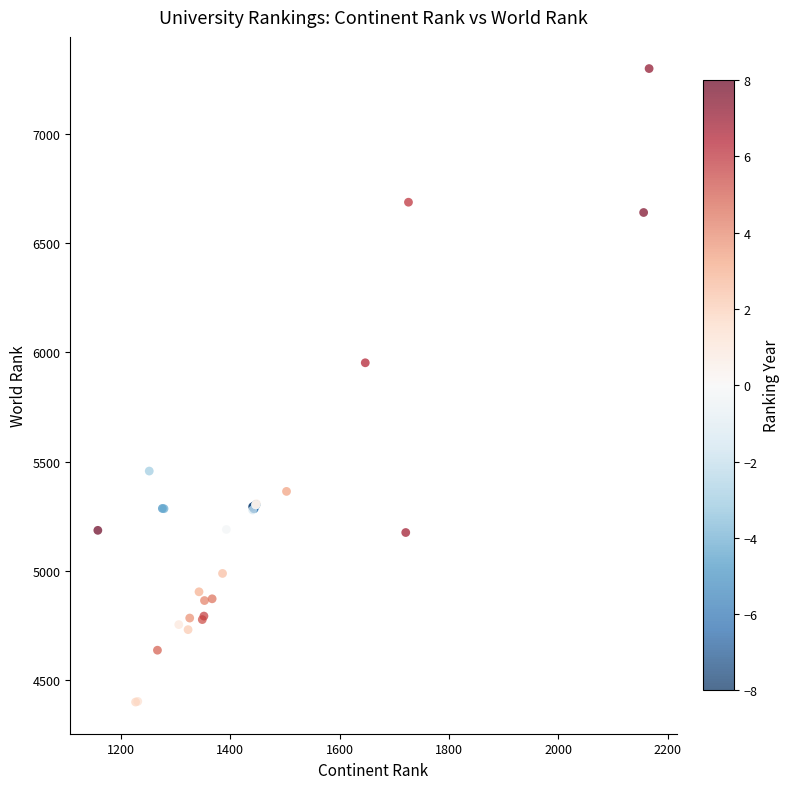

What Y value in the scatter plot is closest to 5849?

5952